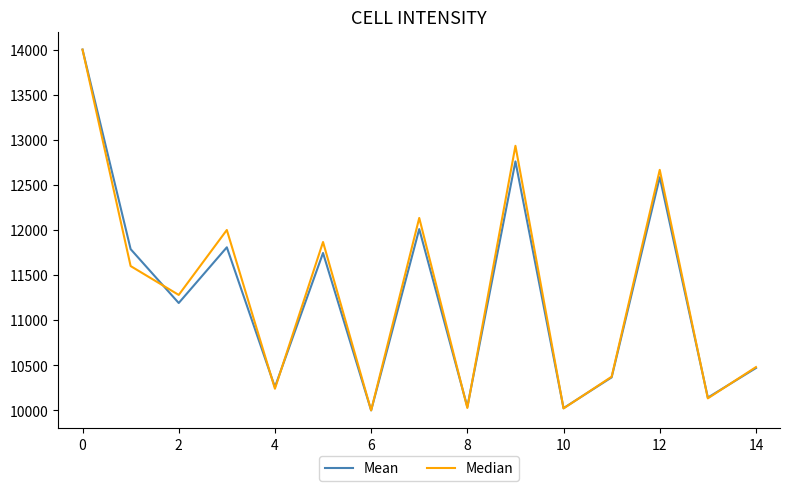

What is the maximum value shown in the chart?

14000.0